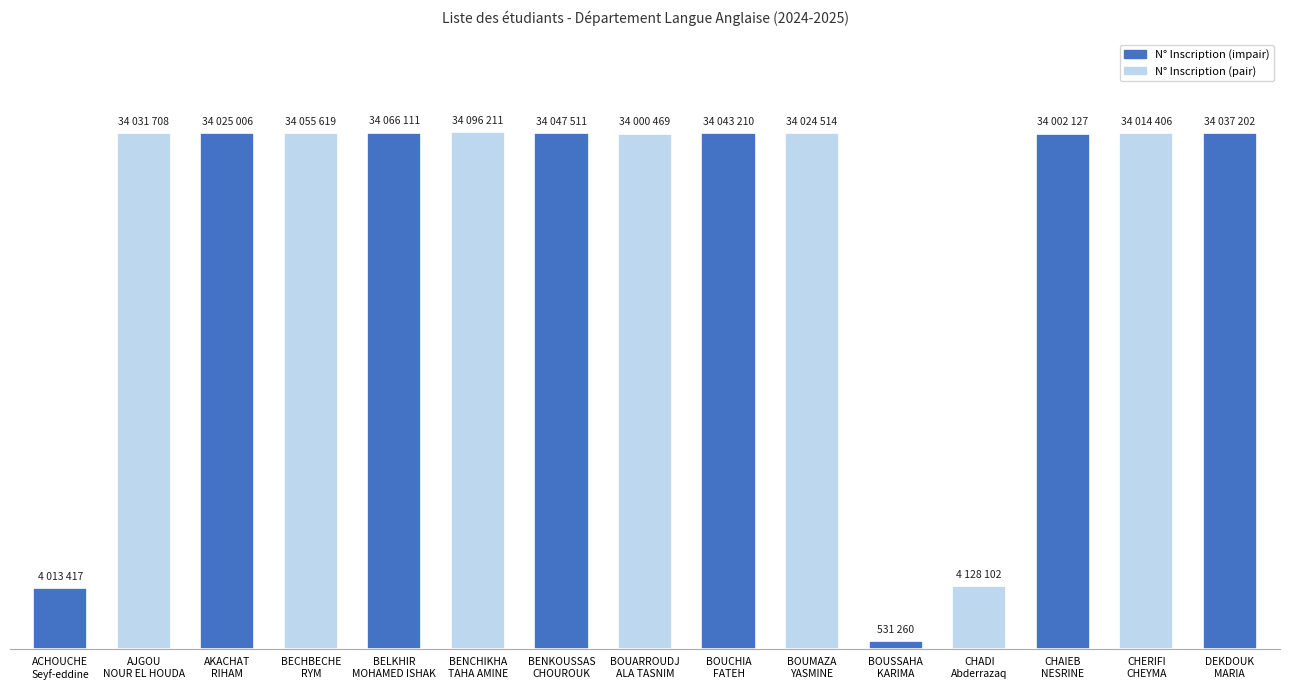

Where is the data nearest to the value 17313735?

CHADI
Abderrazaq